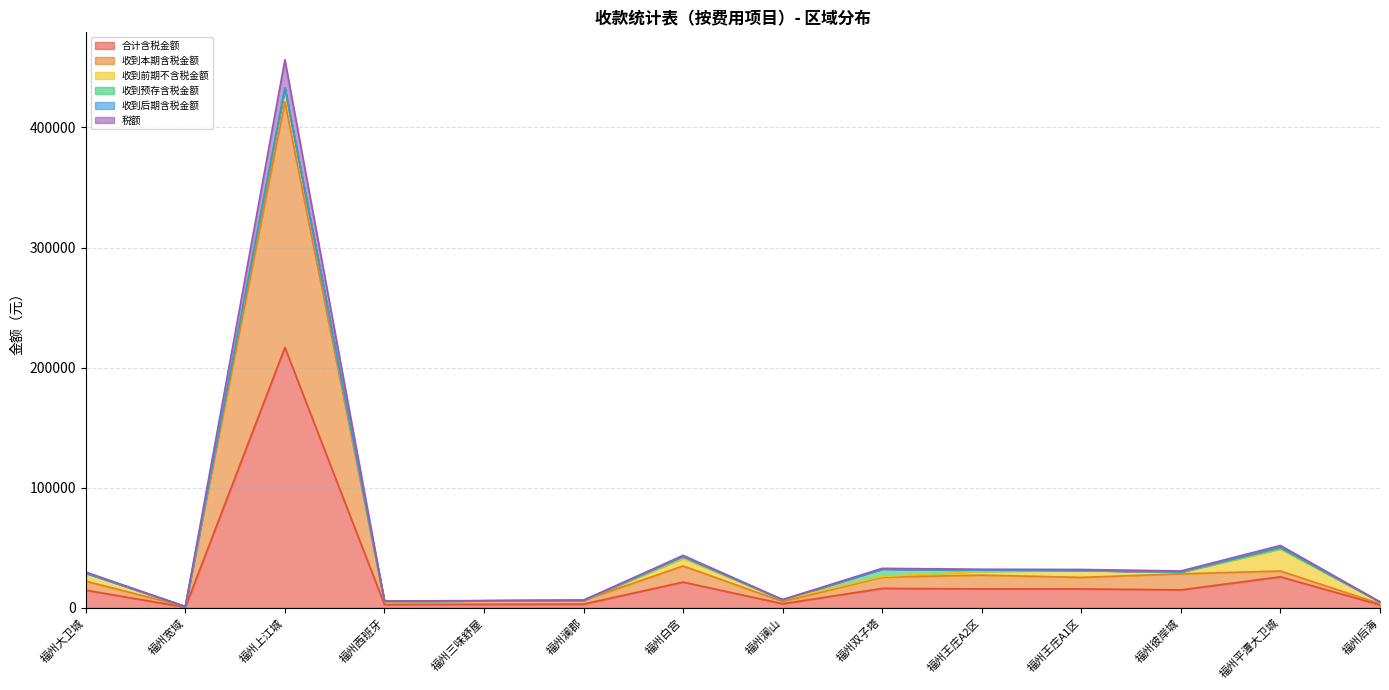

What is the maximum value for 合计含税金额?

216789.9